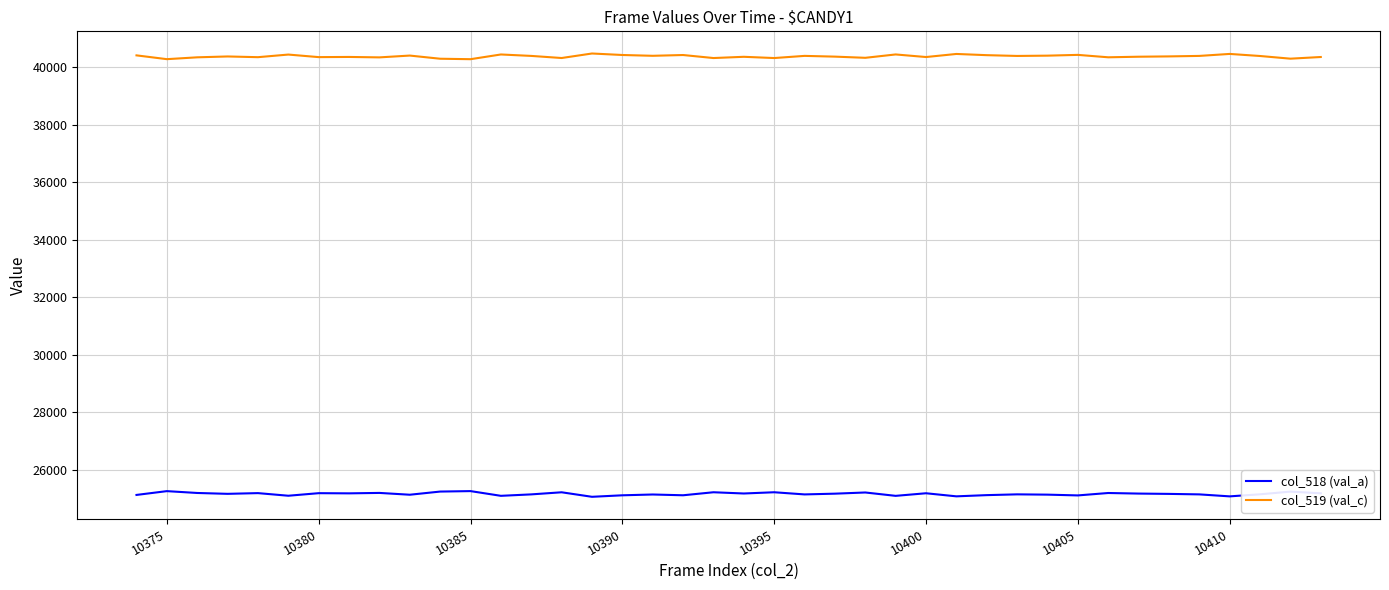

What is the sum of all col_519 (val_c) values?

1615040